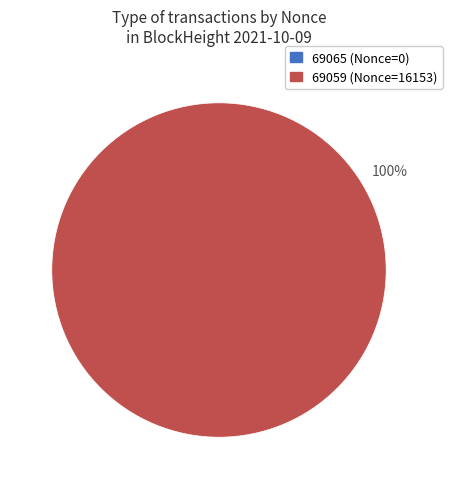

What is the change in value from 69065 to 69059?

+16153